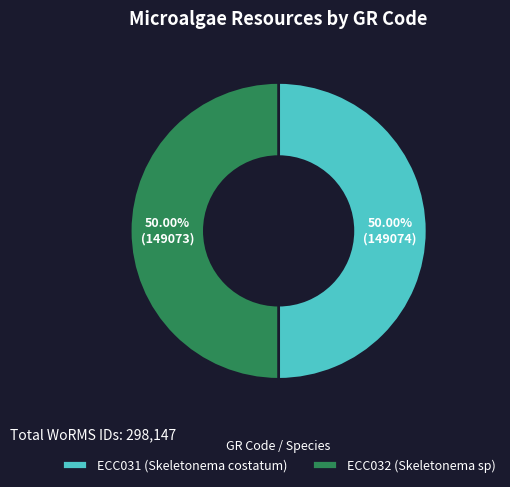

Approximately how many times larger is the value at ECC032 (Skeletonema sp) compared to ECC031 (Skeletonema costatum)?

1.0